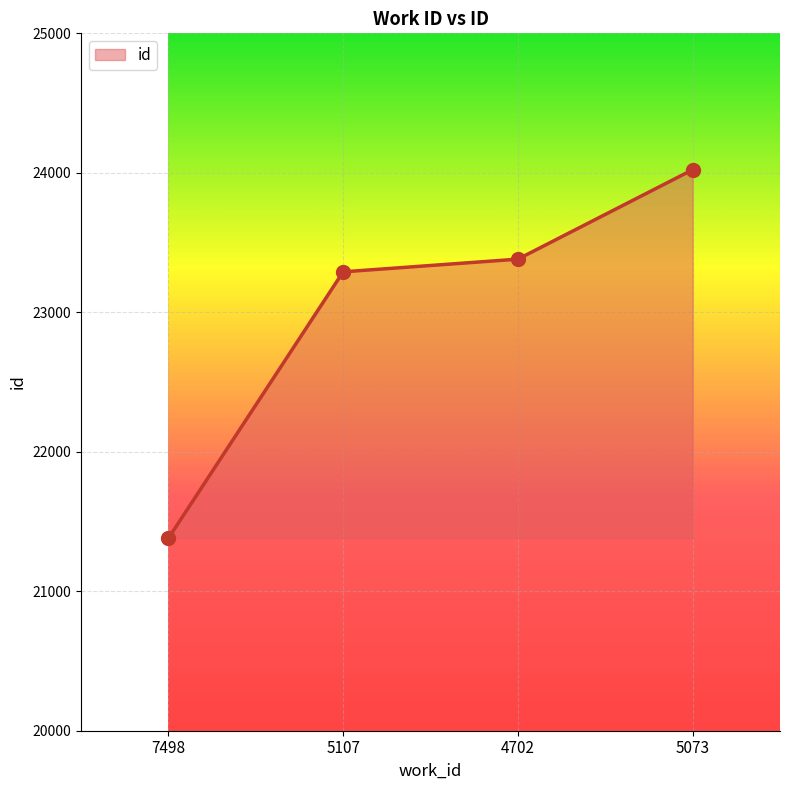

Approximately how many times larger is the value at 4702 compared to 5073?

1.0